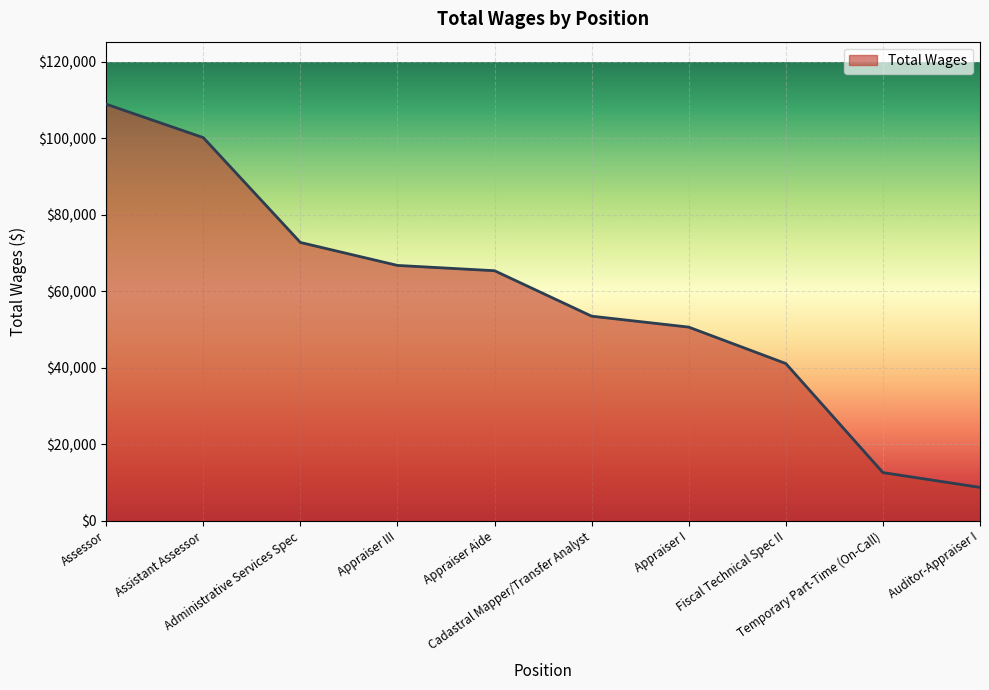

Reading right to left, transcribe all the data shown in this chart.

8754	12631	41147	50668	53528	65414	66798	72802	100217	108959